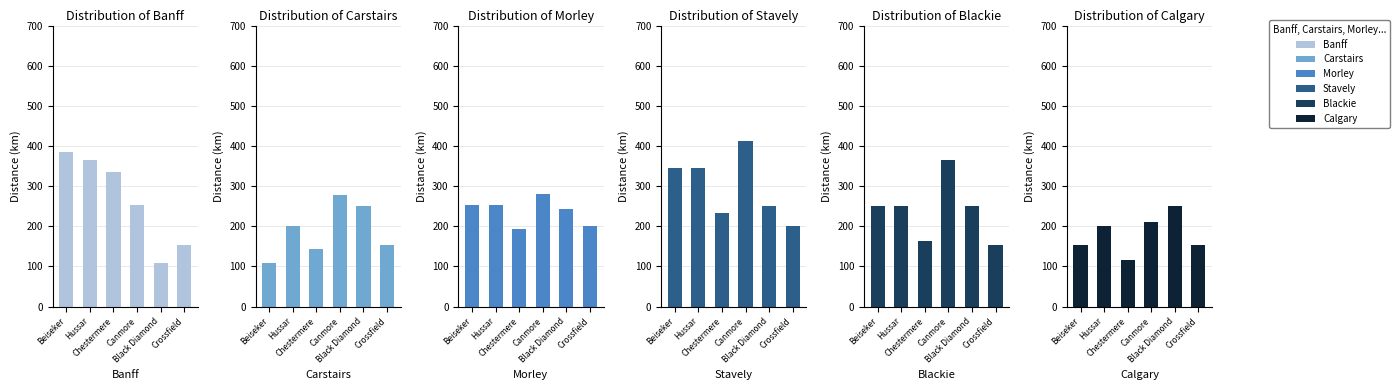

What is the value of the Morley bar at the 2nd from the left?

252